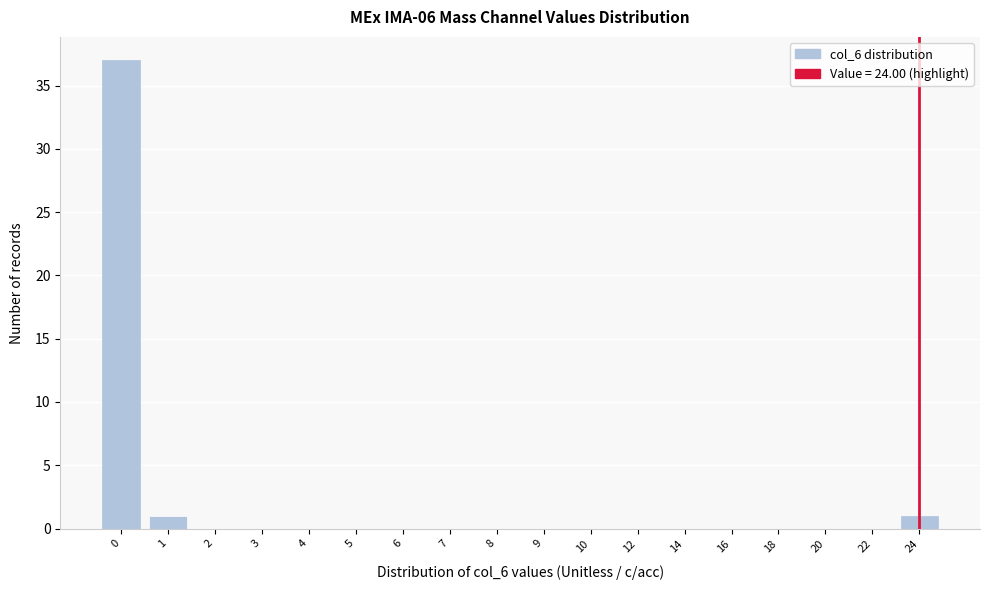

Reading right to left, list all the values displayed in this chart.

24=1	22=0	20=0	18=0	16=0	14=0	12=0	10=0	9=0	8=0	7=0	6=0	5=0	4=0	3=0	2=0	1=1	0=37